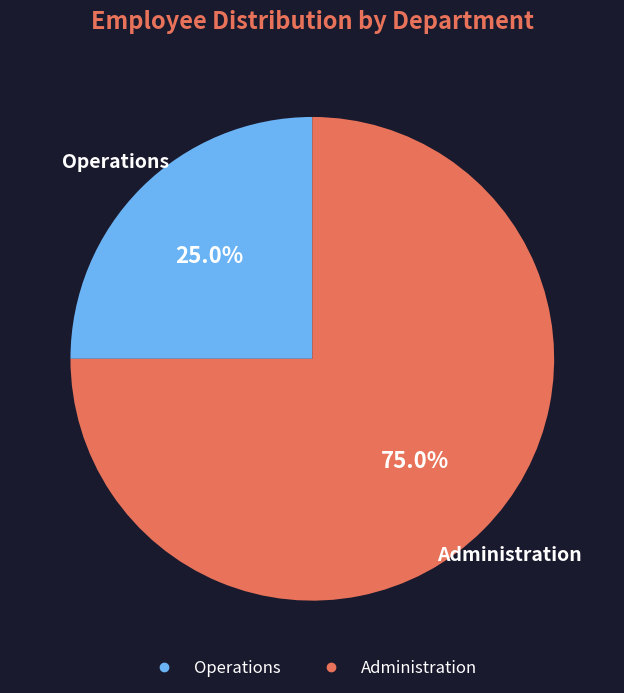

Which slice is the largest?

Administration